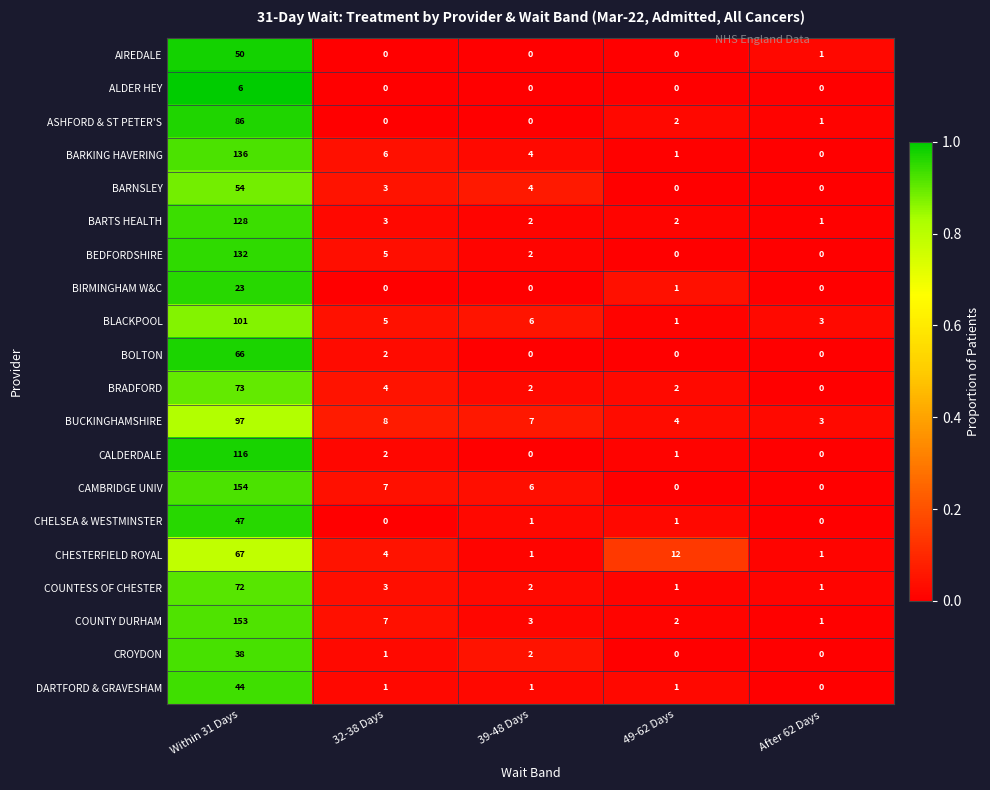

What is the spread (max minus min) of values at 39-48 Days?

7